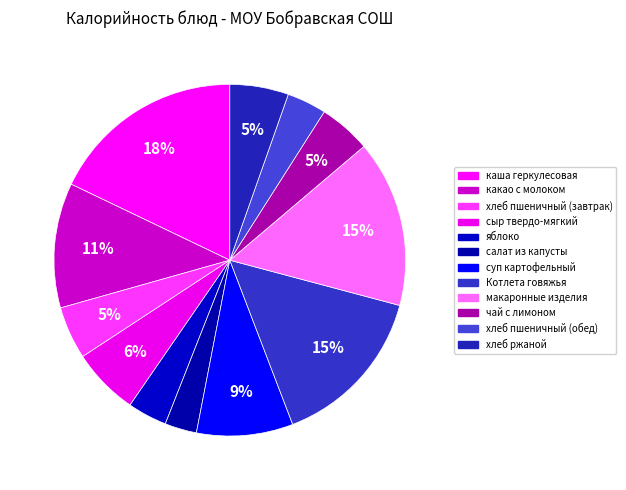

To the nearest percent, what is the combined percentage of суп картофельный and макаронные изделия?

24%